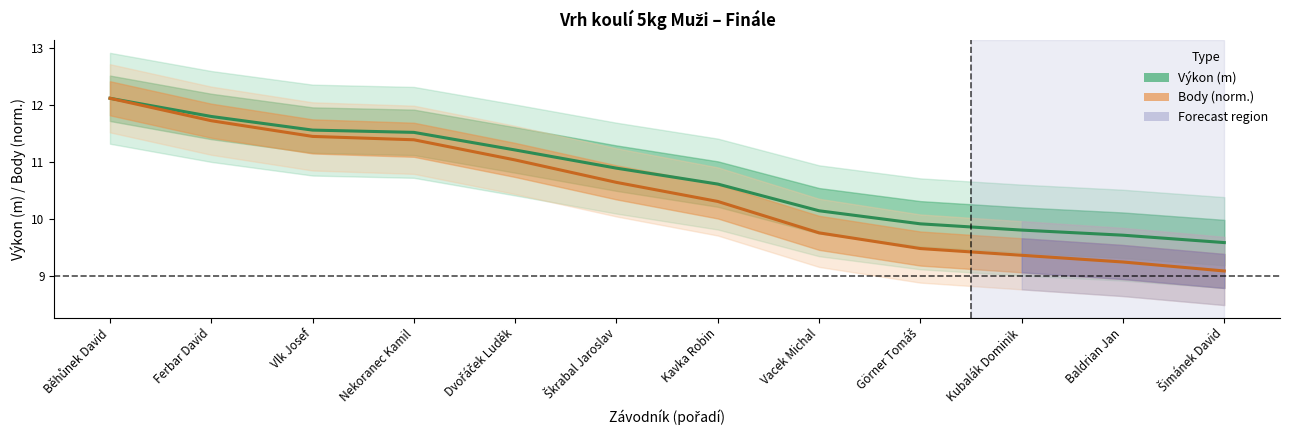

Reading right to left, list all the values displayed in this chart.

Výkon (m): Šimánek David=9.6	Baldrian Jan=9.7	Kubalák Dominik=9.8	Görner Tomáš=9.9	Vacek Michal=10.1	Kavka Robin=10.6	Škrabal Jaroslav=10.9	Dvořáček Luděk=11.2	Nekoranec Kamil=11.5	Vlk Josef=11.6	Ferbar David=11.8	Běhůnek David=12.1
Body (normalisováno): Šimánek David=9.1	Baldrian Jan=9.2	Kubalák Dominik=9.4	Görner Tomáš=9.5	Vacek Michal=9.8	Kavka Robin=10.3	Škrabal Jaroslav=10.6	Dvořáček Luděk=11.0	Nekoranec Kamil=11.4	Vlk Josef=11.4	Ferbar David=11.7	Běhůnek David=12.1